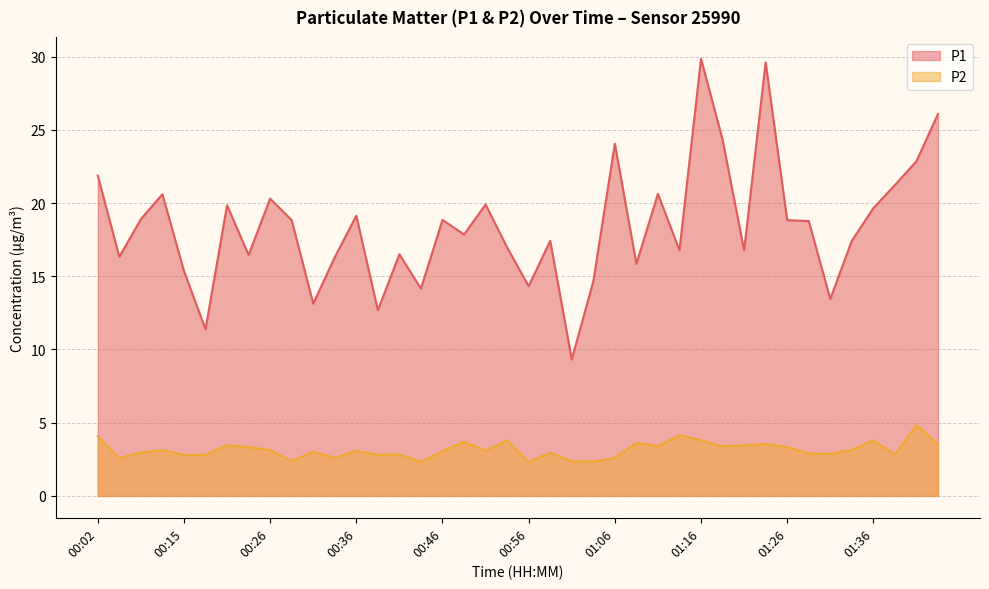

What is the average value of the P2 series?

3.2